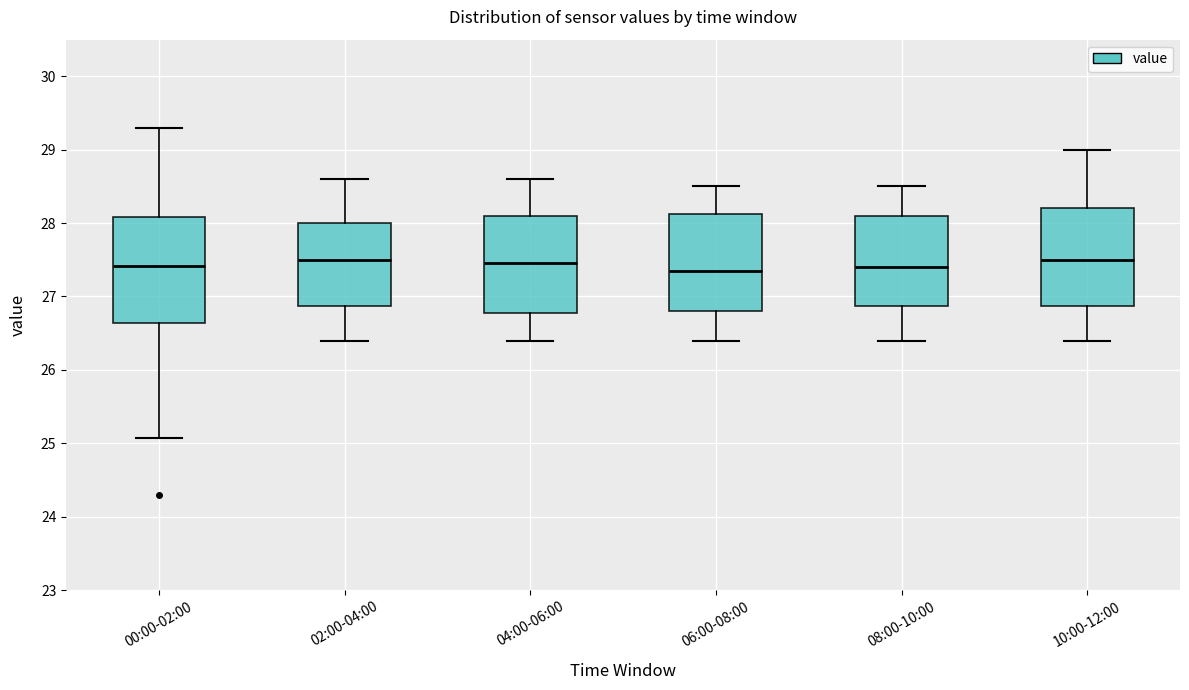

Reading left to right, read every box against the y-axis: the position of its median line, the range the box covers, and the ends of its whiskers. The values are not printed on the chart, so give them approximately, as read against the axis.

00:00-02:00: median 27.4, box 26.6 to 28.1, whiskers 25.1 to 29.3
02:00-04:00: median 27.5, box 26.9 to 28.0, whiskers 26.4 to 28.6
04:00-06:00: median 27.5, box 26.8 to 28.1, whiskers 26.4 to 28.6
06:00-08:00: median 27.4, box 26.8 to 28.1, whiskers 26.4 to 28.5
08:00-10:00: median 27.4, box 26.9 to 28.1, whiskers 26.4 to 28.5
10:00-12:00: median 27.5, box 26.9 to 28.2, whiskers 26.4 to 29.0